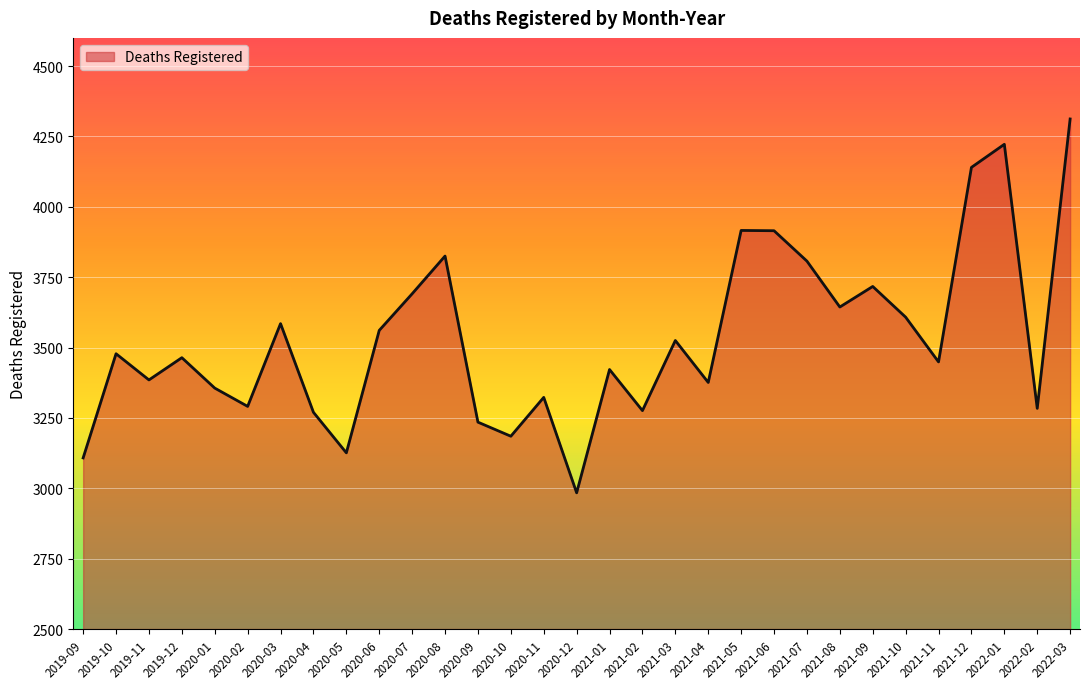

Where is the data nearest to the value 3648?

2021-08